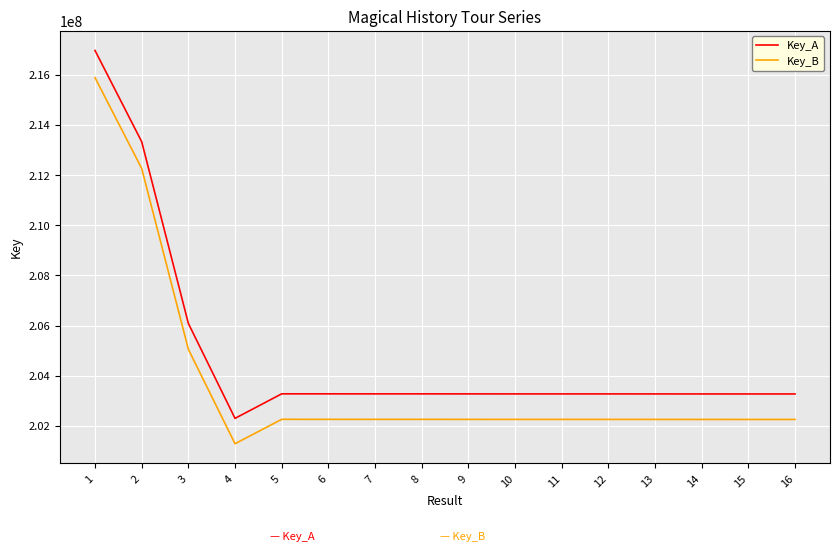

At which label does Key_B reach its minimum?

4